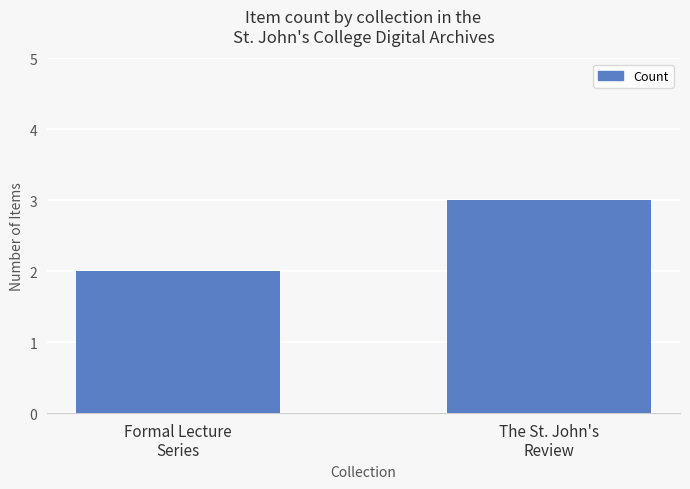

How many categories are shown in the chart?

2